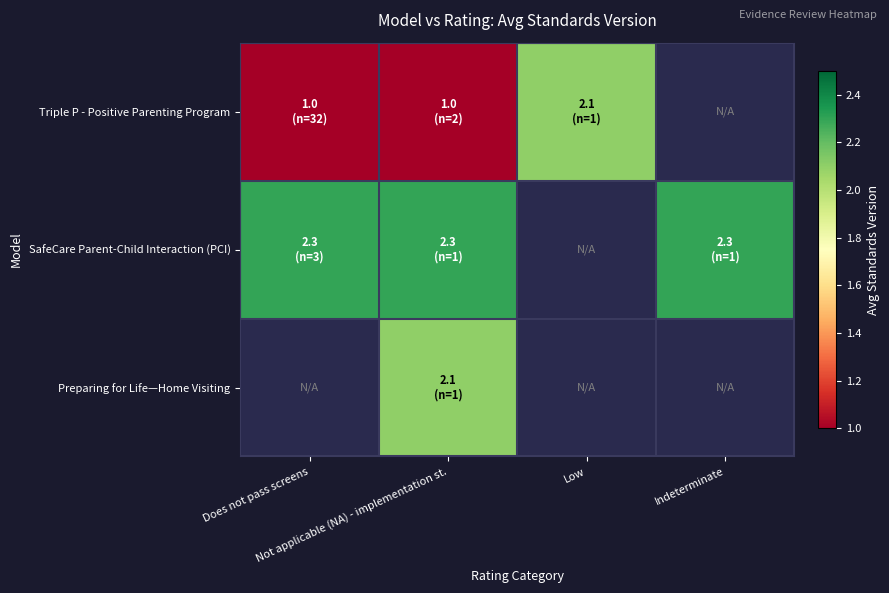

Which has a higher value, Indeterminate or Low?

Low